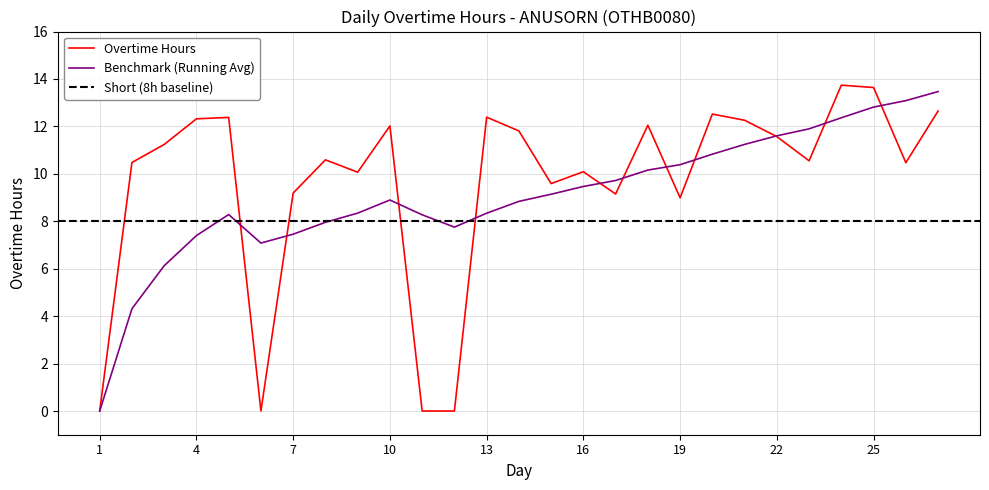

At which label does the data first exceed 10?

2